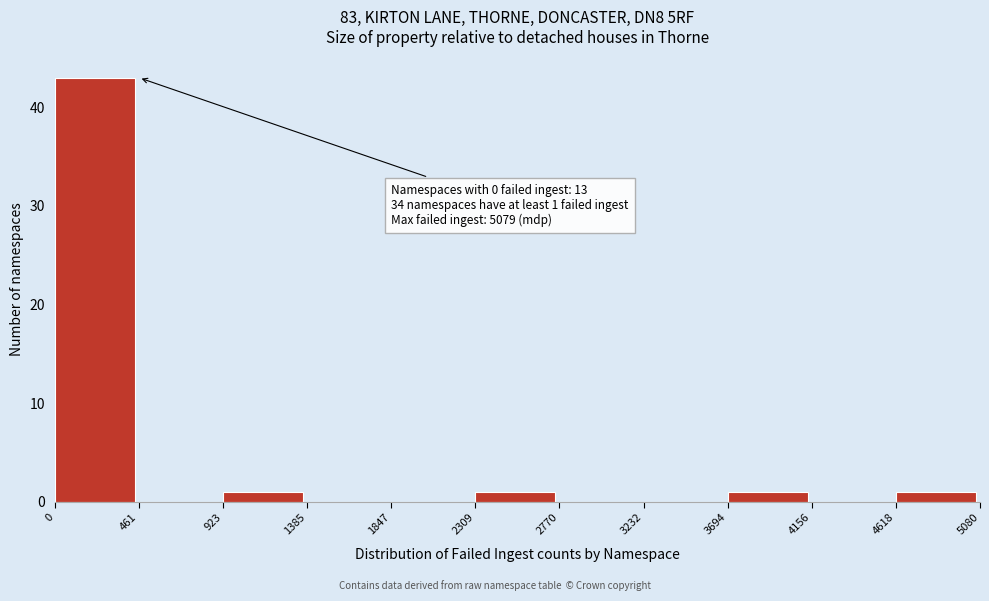

Which range on the x-axis has the tallest bar?

0 to 461